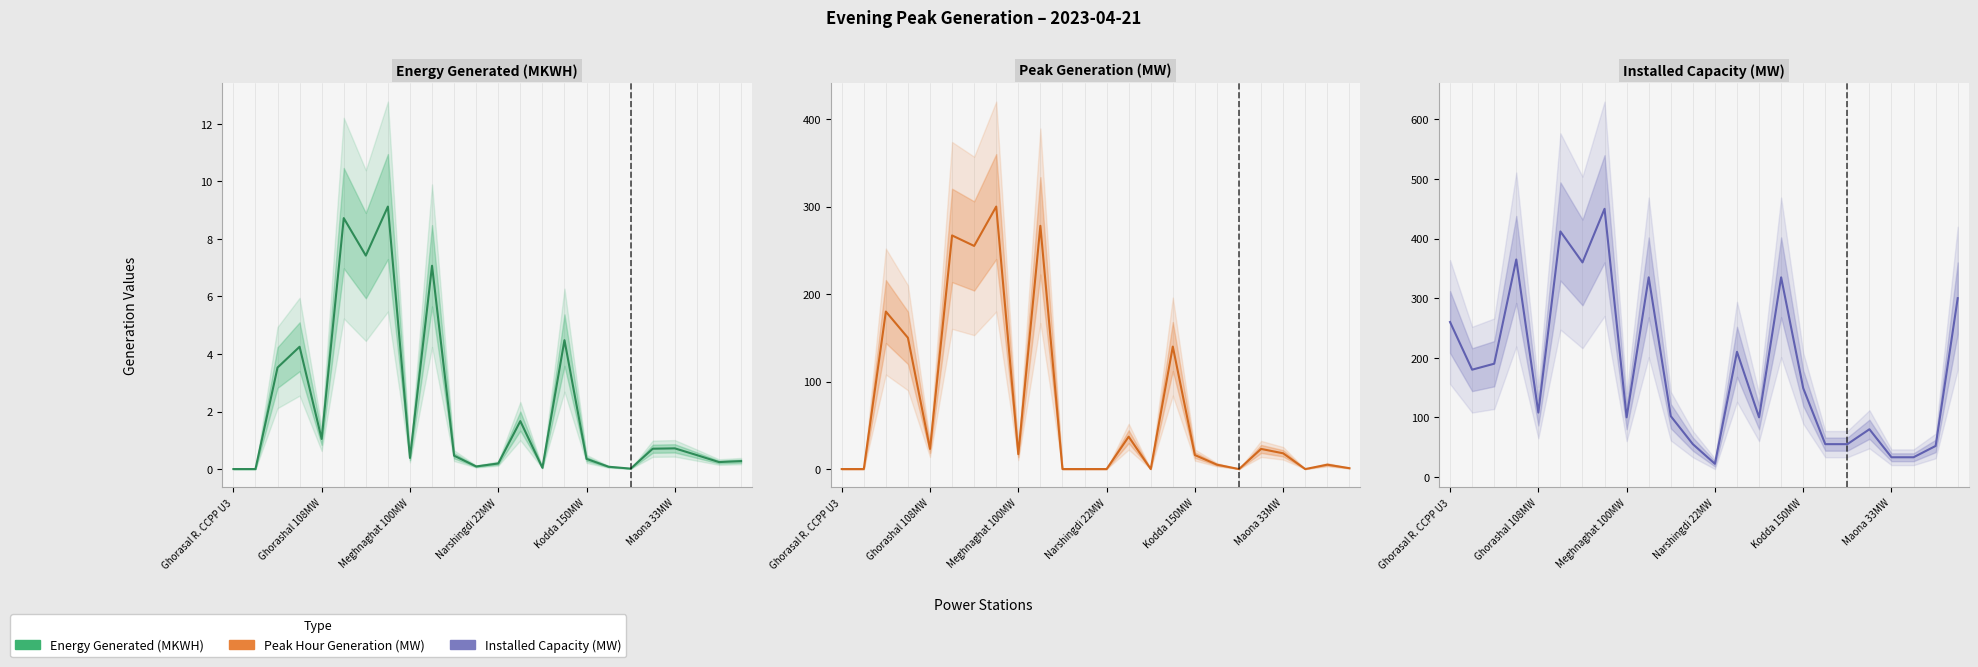

True or false: Installed Capacity and Peak Hour Generation intersect in this chart.

False